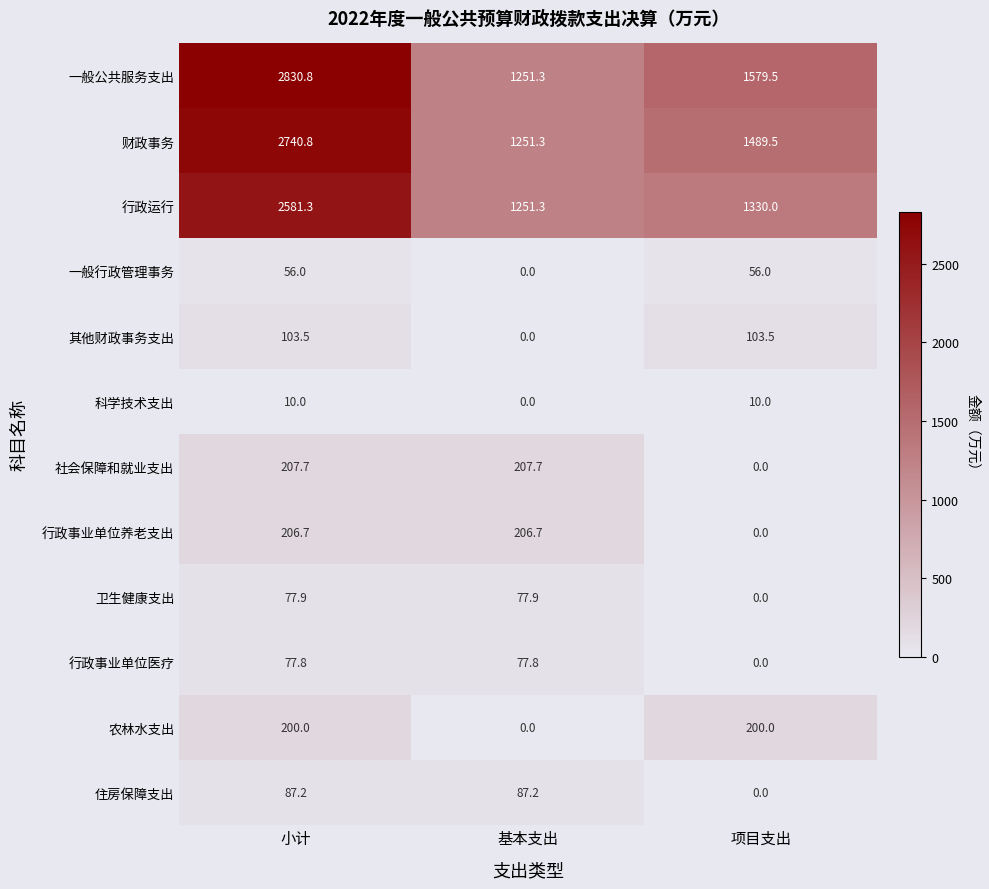

How many 农林水支出 values are between 0 and 200?

3